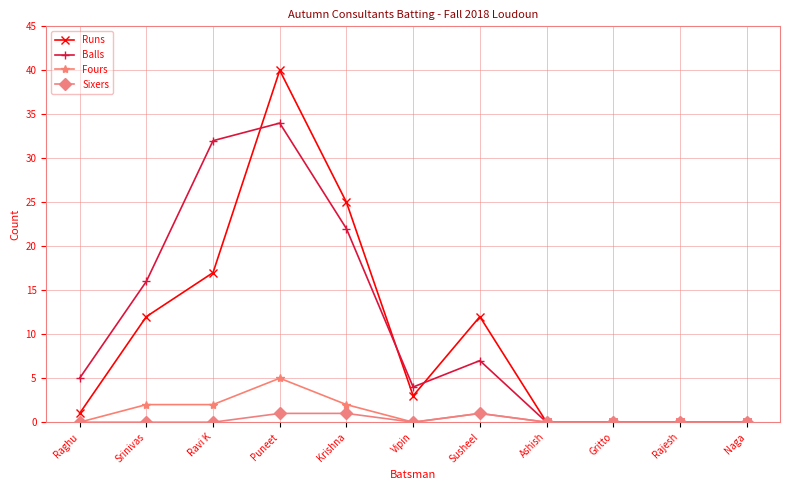

True or false: Runs and Balls cross at least once.

True